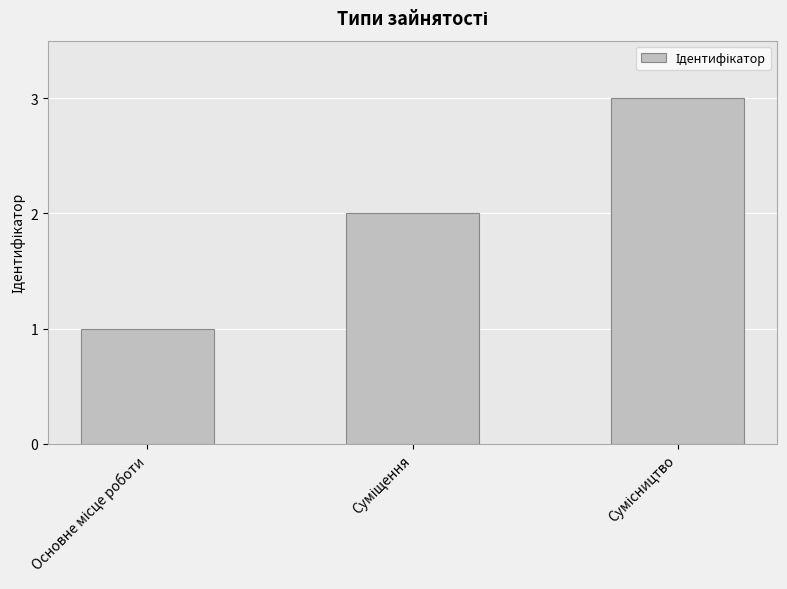

What is the greatest value displayed?

3